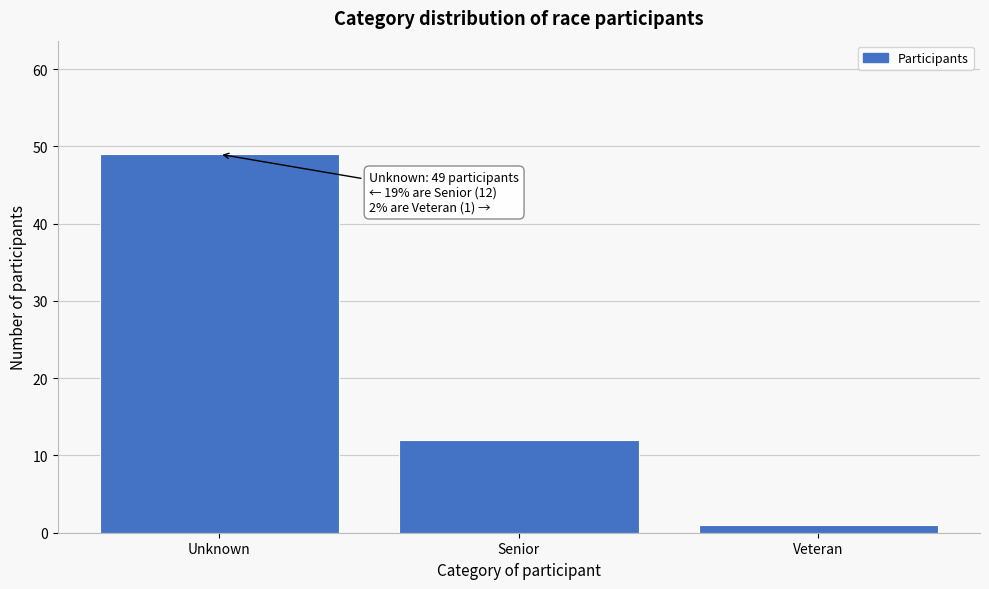

Reading right to left, extract all data points from this chart.

1	12	49